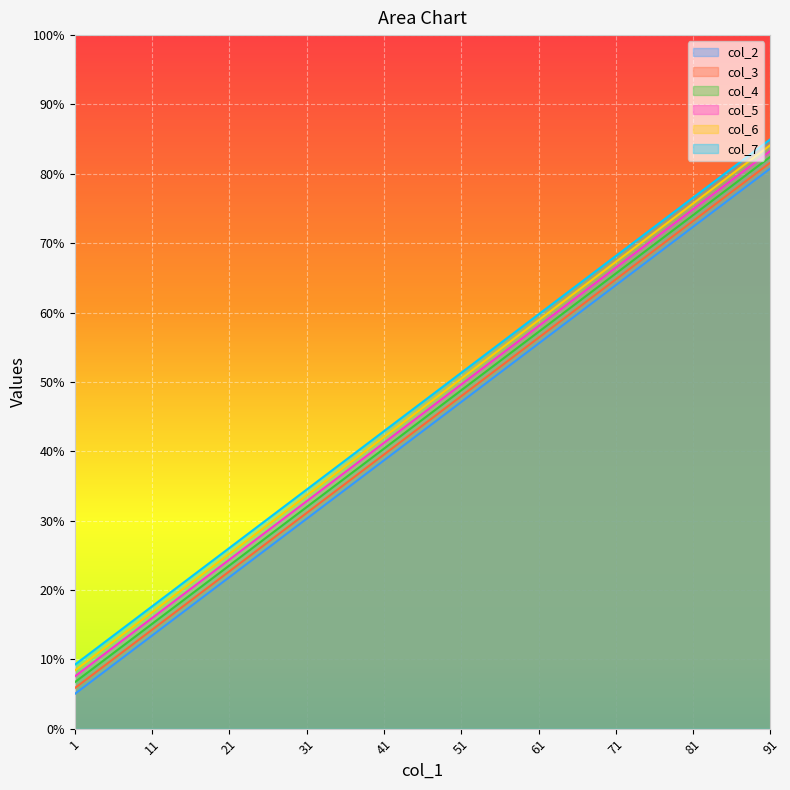

Which series has the widest spread of values?

col_3